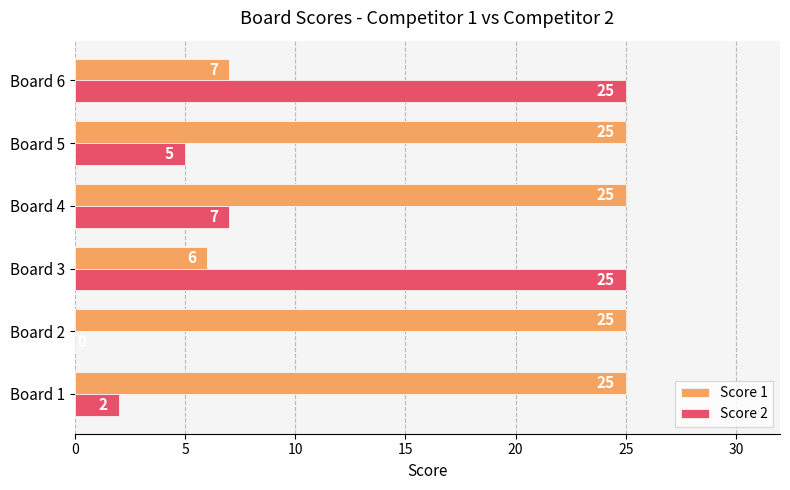

What is the total value across all series at Board 1?

27